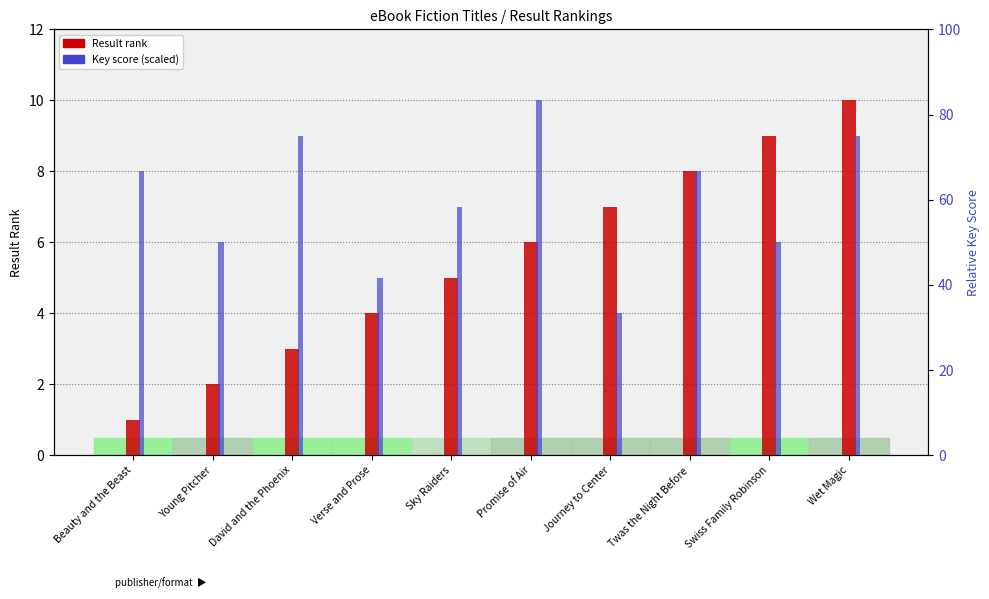

Reading left to right, list all the values displayed in this chart.

Result rank: 1	2	3	4	5	6	7	8	9	10
Key score (scaled): 8	6	9	5	7	10	4	8	6	9